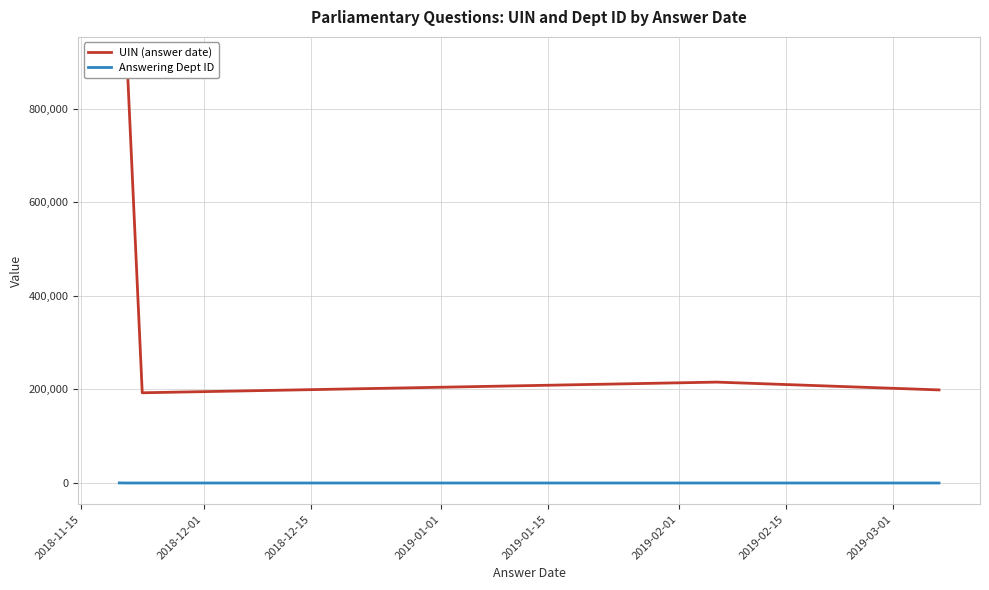

Rank the series by their average value, from highest to lowest.

UIN (answer date), Answering Dept ID